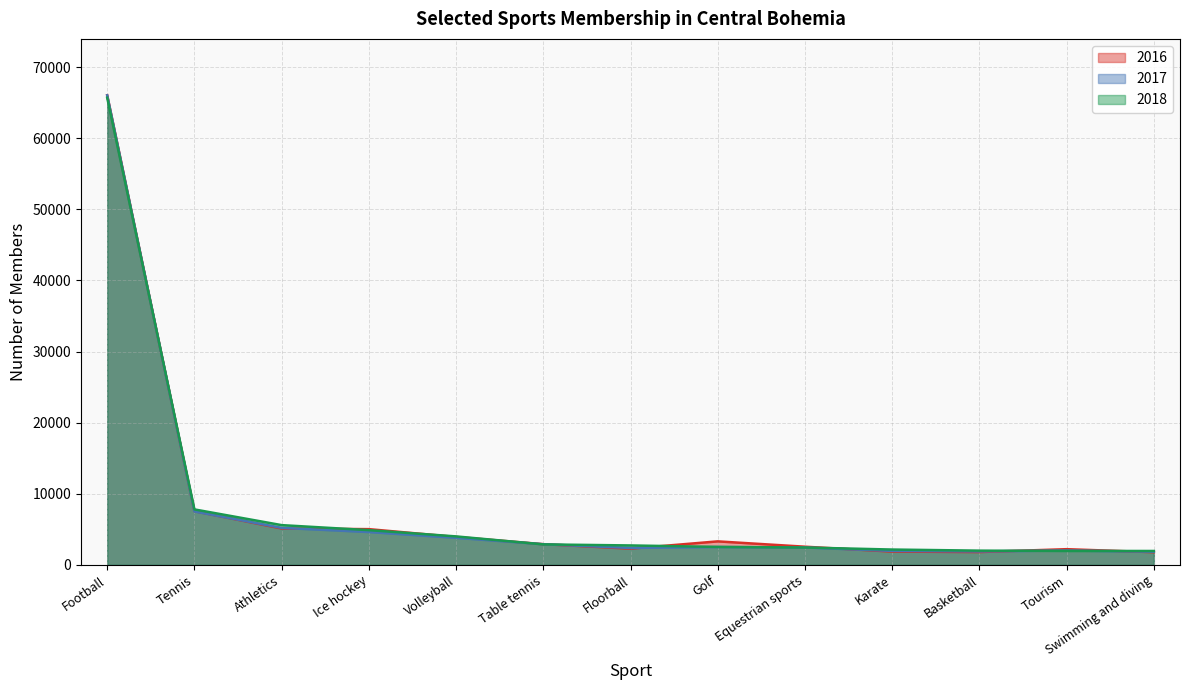

Which series ends up on top after the final intersection of 2016 and 2018?

2018